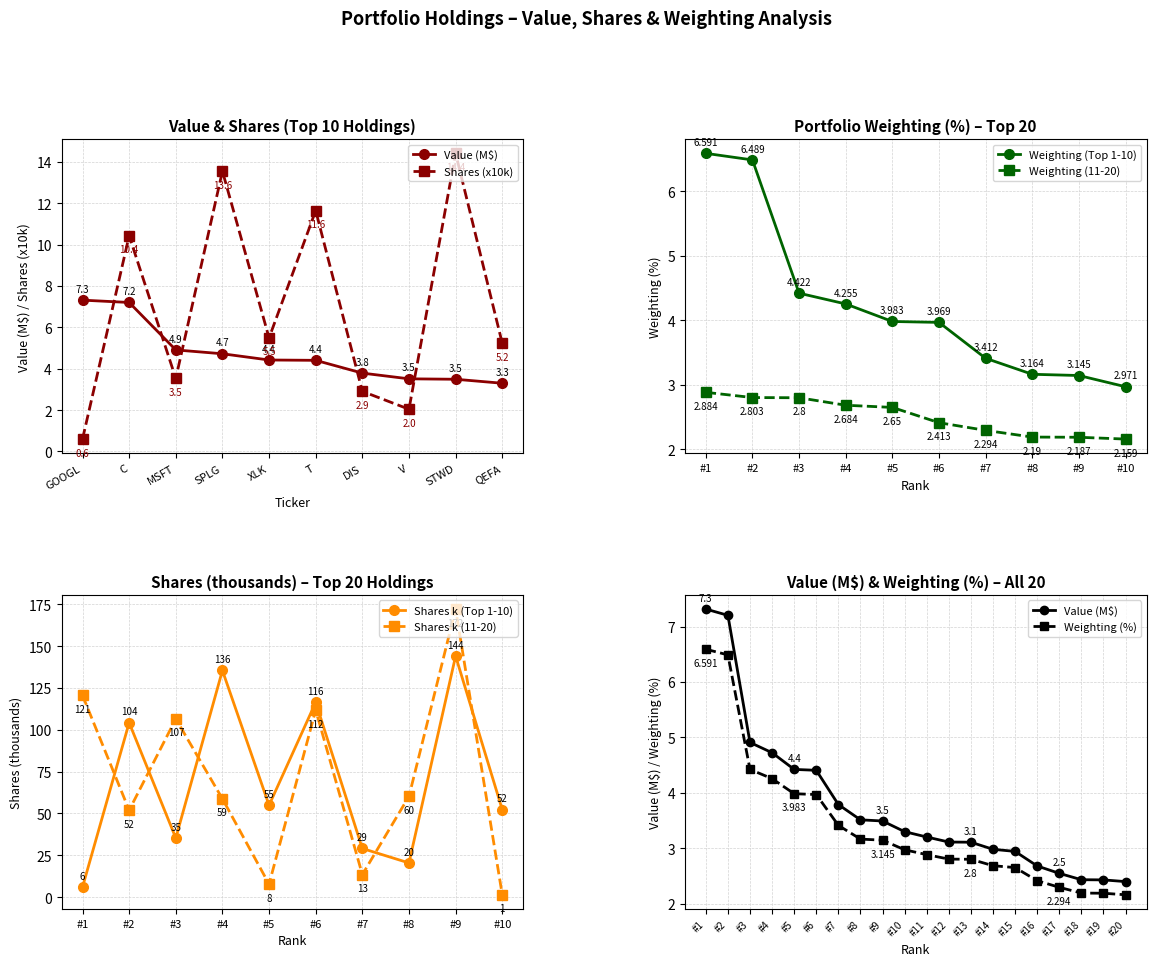

True or false: Weighting (11-20) has more than 2 points higher than both neighbors.

False